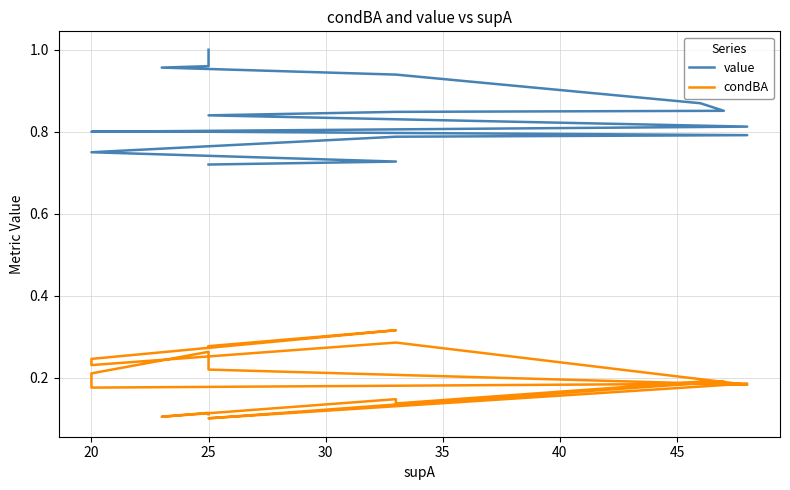

How many categories are shown in the chart?

20